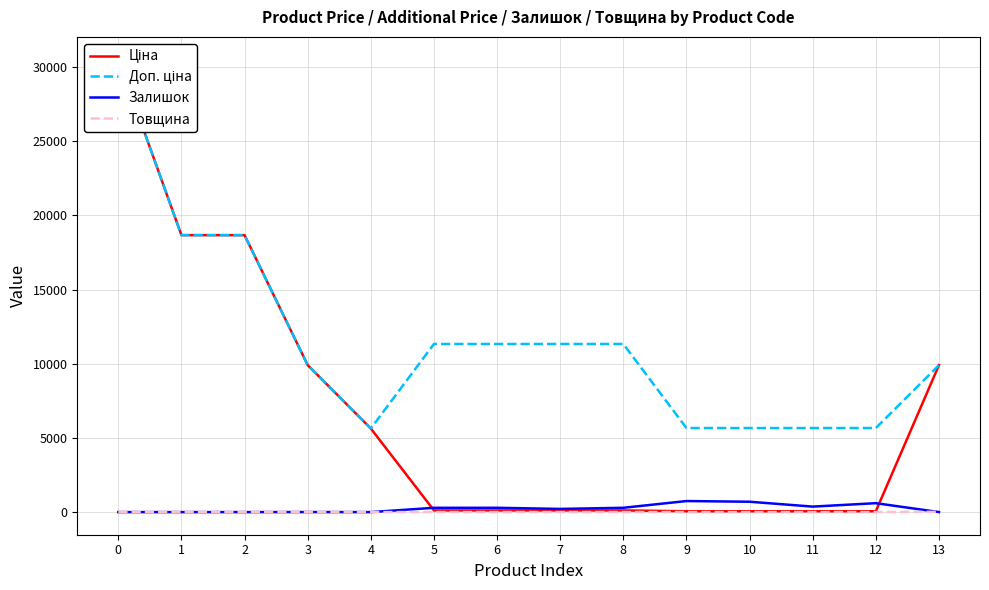

How many distinct data groups are displayed?

4